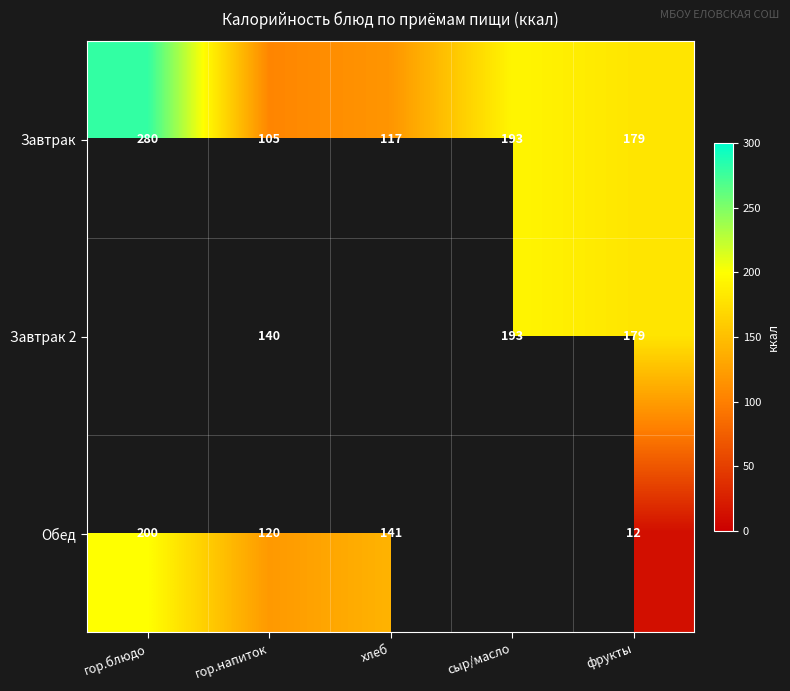

At which category is the sum across all series the highest?

фрукты